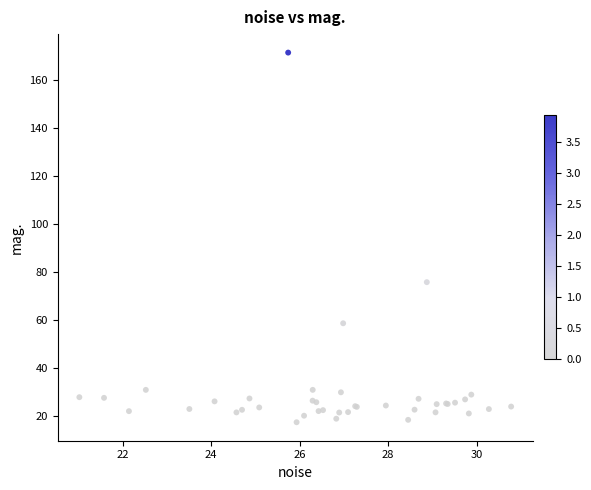

What Y value in the scatter plot is closest to 94?

75.7